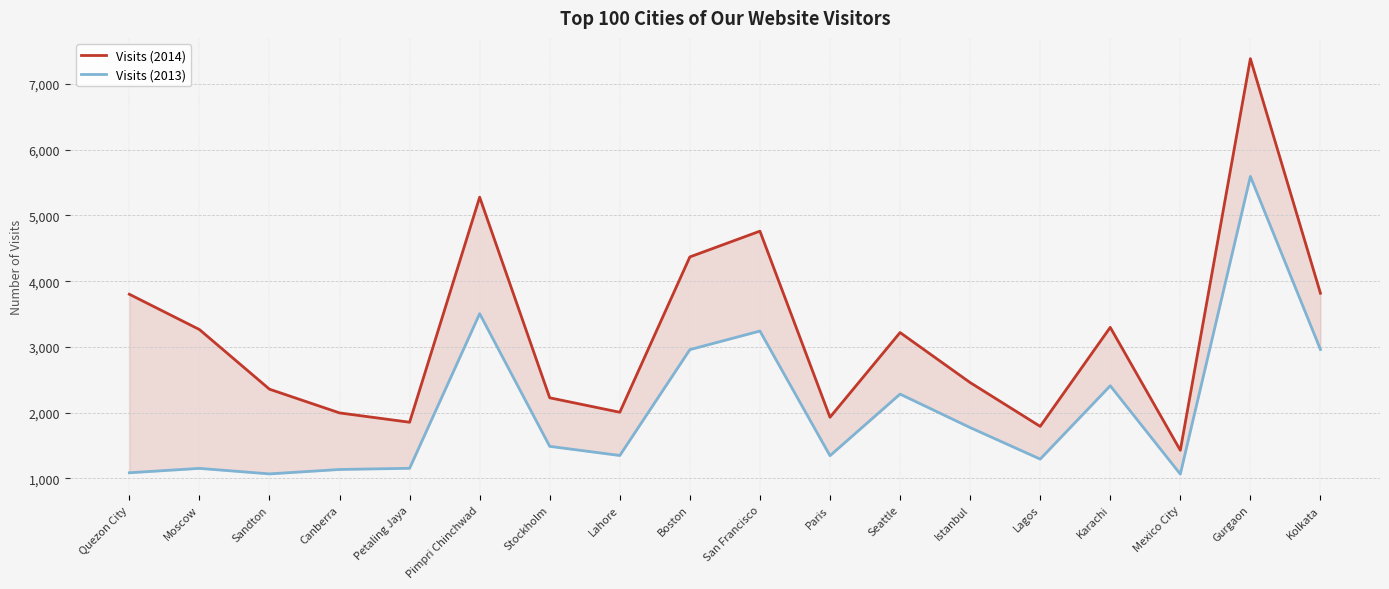

What is the label of the 2nd point from the left?

Moscow